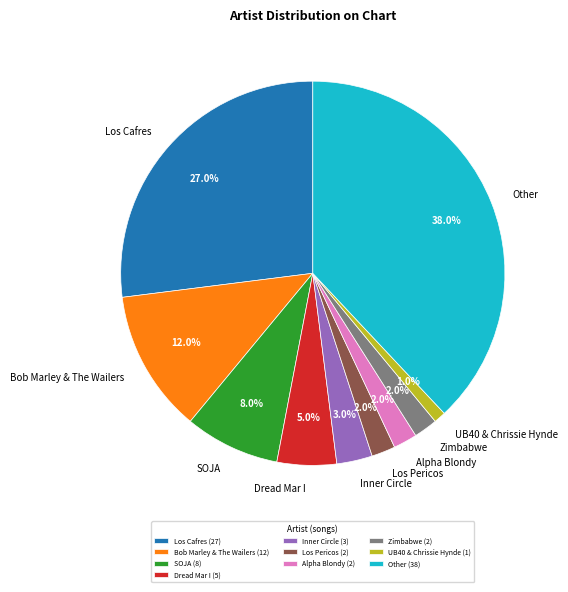

To the nearest percent, what percentage of the pie is Alpha Blondy?

2%